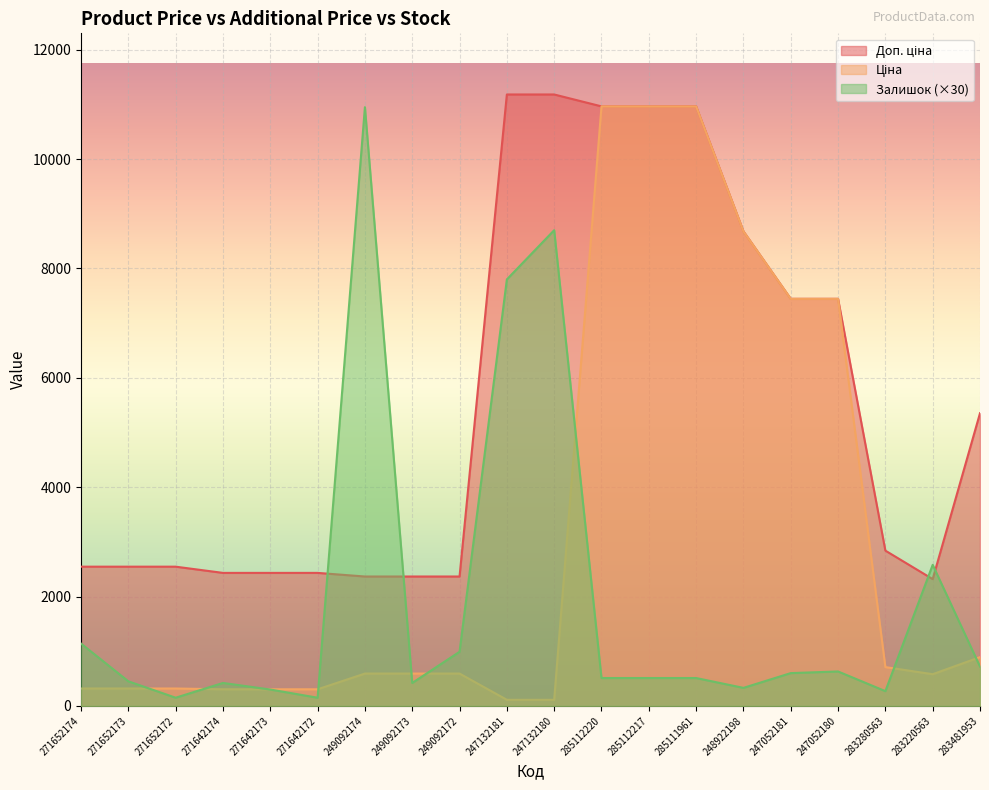

Which label corresponds to the largest value in the chart?

247132181